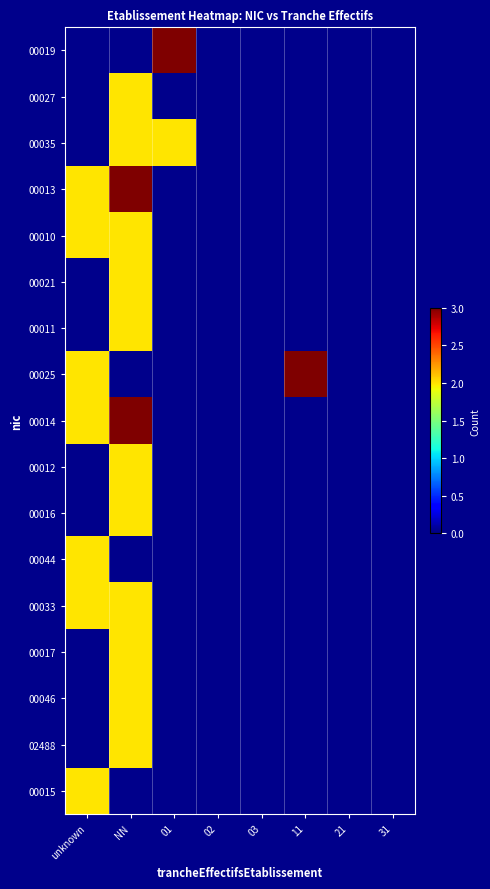

Count the number of categories in the chart.

8